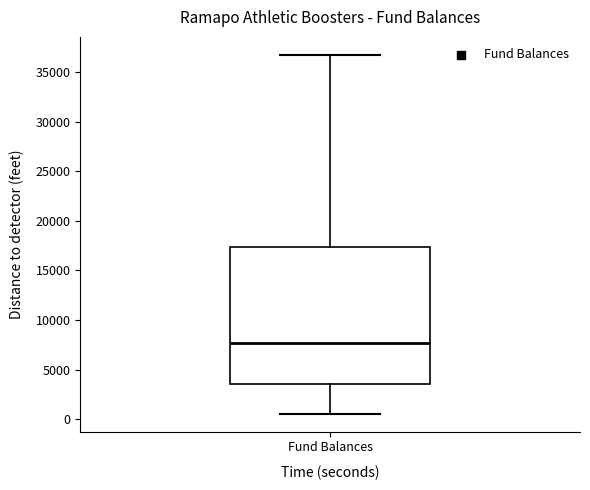

Where does the upper whisker of the box for Fund Balances end on the y-axis? The values are not printed on the chart, so give them approximately, as read against the axis.

36500